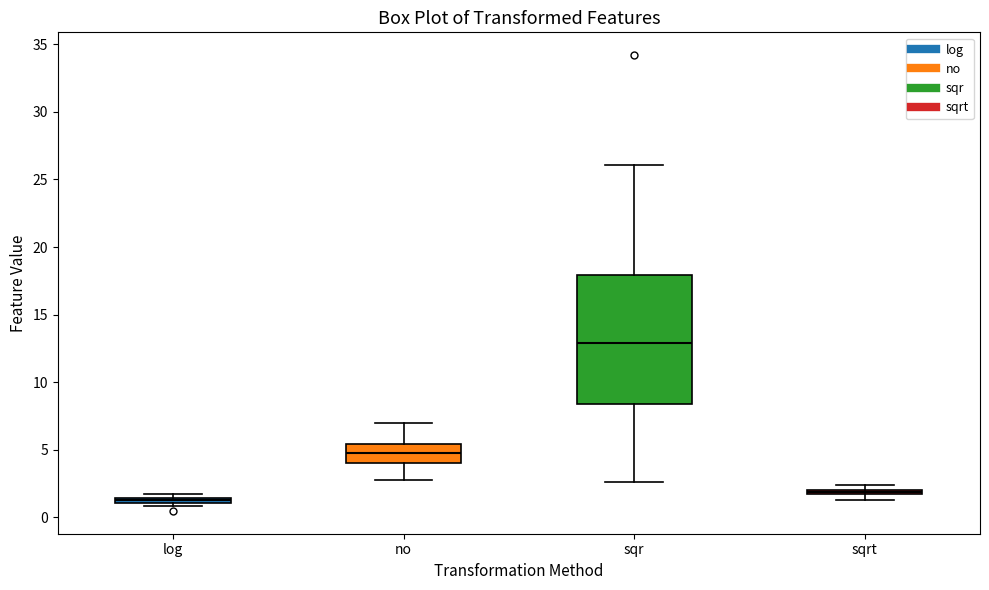

Where is the lower edge of the box for no on the y-axis? The values are not printed on the chart, so give them approximately, as read against the axis.

4.0